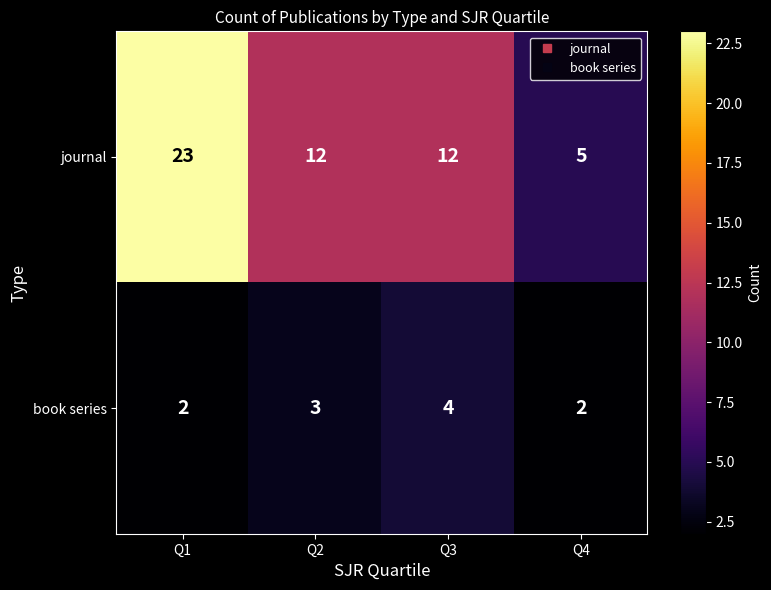

At which label is book series closest to 3?

Q2